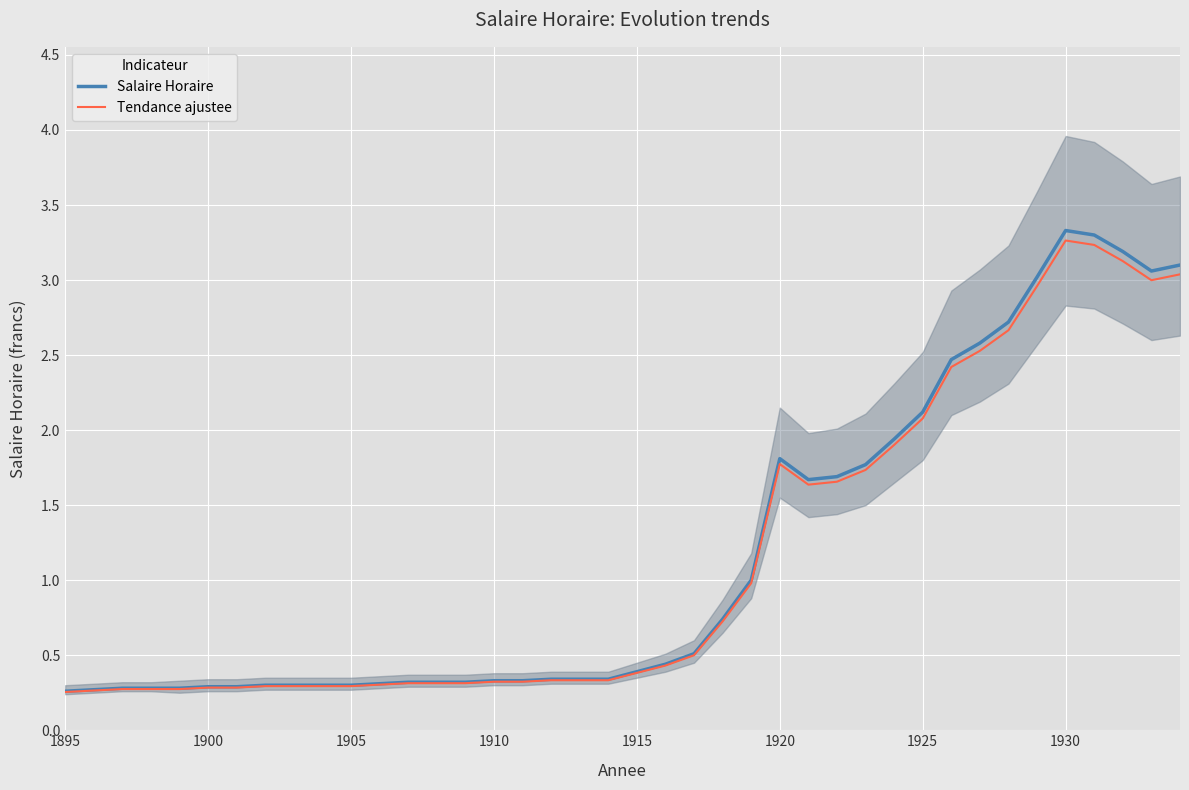

How many series are shown in this chart?

2